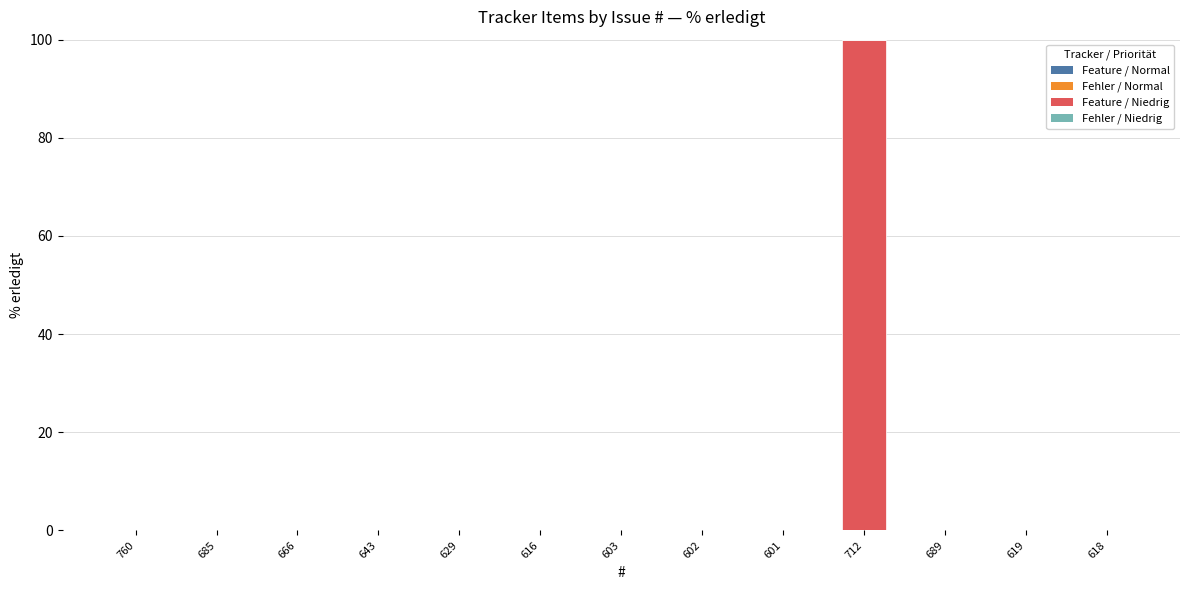

What is the sum of all values?

100